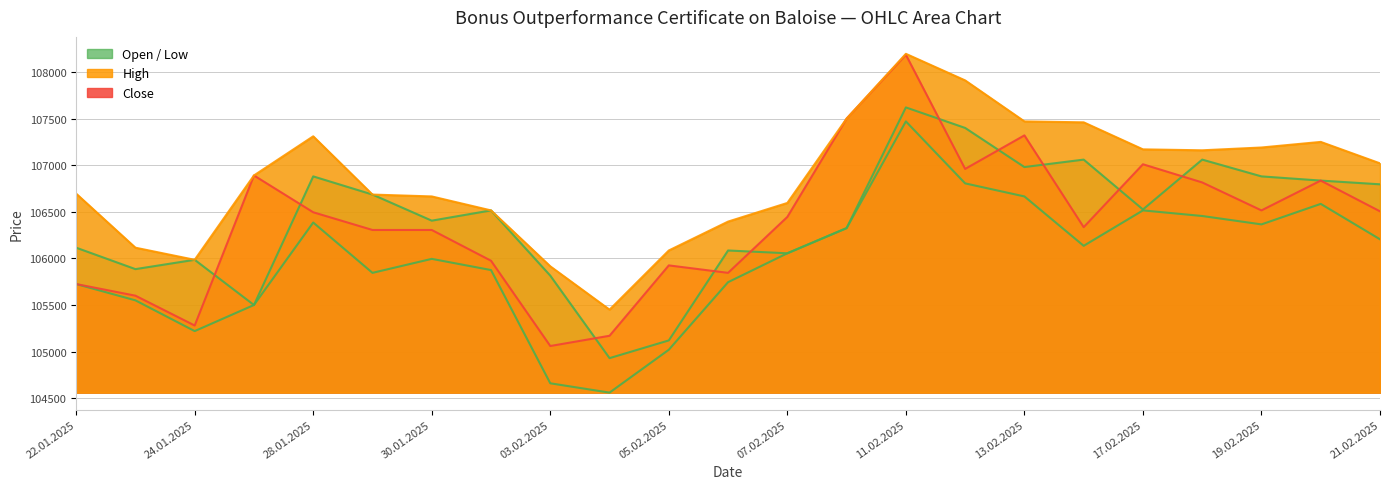

What is the sum of the Low values at 03.02.2025 and 18.02.2025?

211115